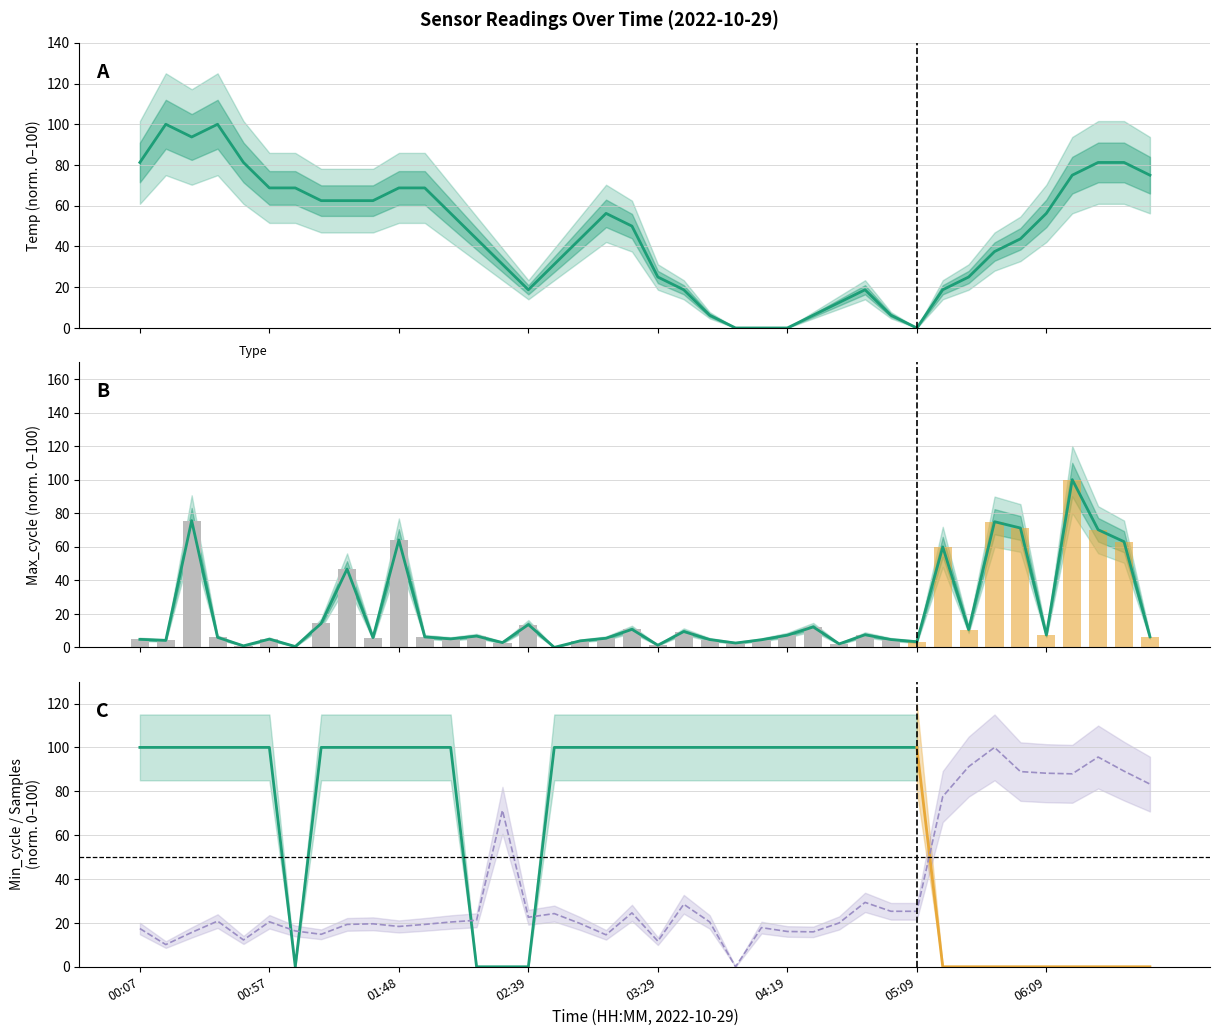

What is the average value of the Samples series?

35.9